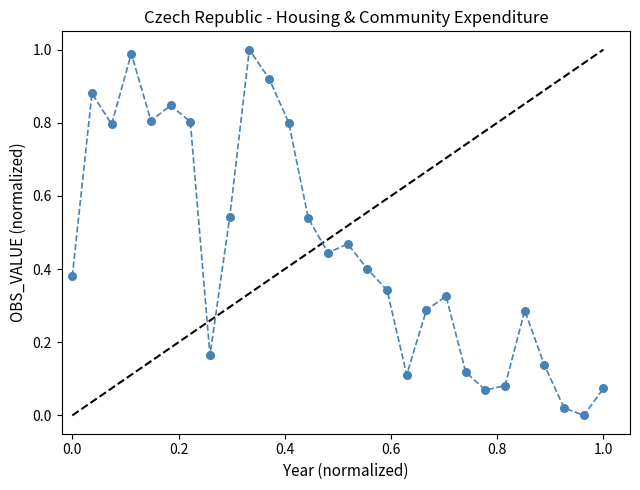

What is the range of X values (max minus min)?

1.0